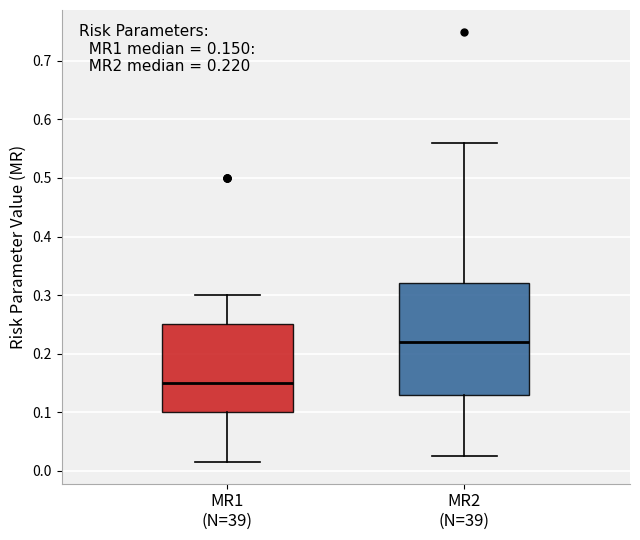

Which box's median line is the highest?

MR2 (N=39)